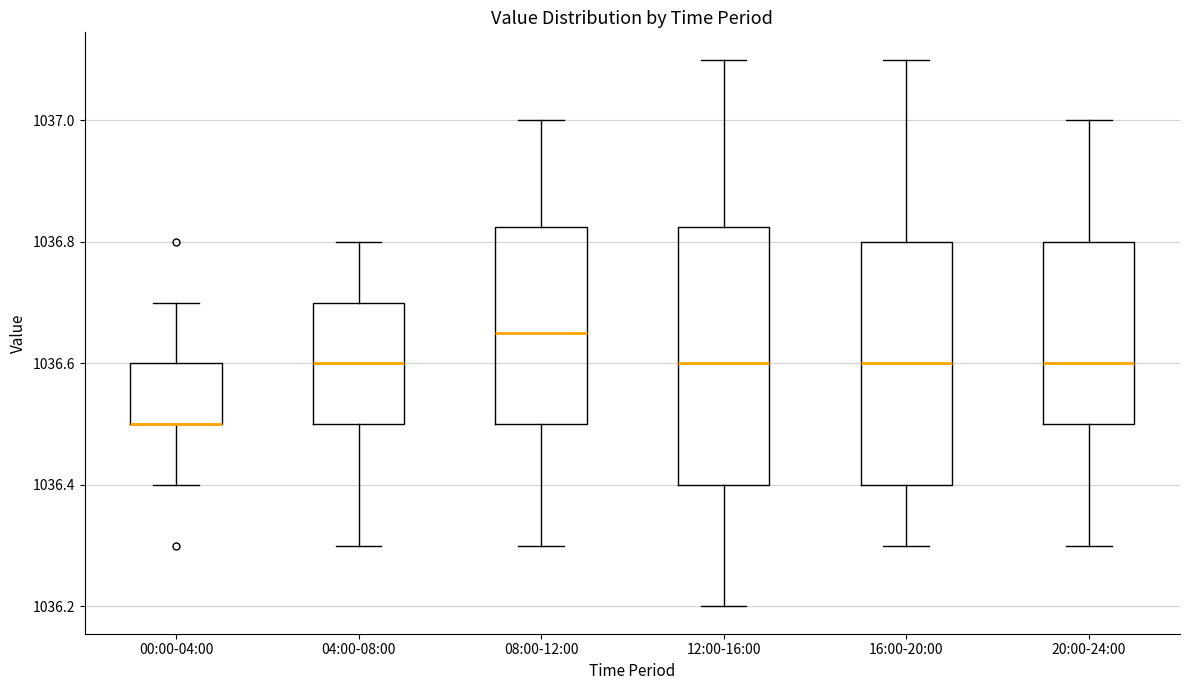

Reading left to right, read every box against the y-axis: the position of its median line, the range the box covers, and the ends of its whiskers. The values are not printed on the chart, so give them approximately, as read against the axis.

00:00-04:00: median 1036.50 (drawn on the box's lower edge), box 1036.50 to 1036.60, whiskers 1036.40 to 1036.70
04:00-08:00: median 1036.60, box 1036.50 to 1036.70, whiskers 1036.30 to 1036.80
08:00-12:00: median 1036.66, box 1036.50 to 1036.82, whiskers 1036.30 to 1037.00
12:00-16:00: median 1036.60, box 1036.40 to 1036.82, whiskers 1036.20 to 1037.10
16:00-20:00: median 1036.60, box 1036.40 to 1036.80, whiskers 1036.30 to 1037.10
20:00-24:00: median 1036.60, box 1036.50 to 1036.80, whiskers 1036.30 to 1037.00